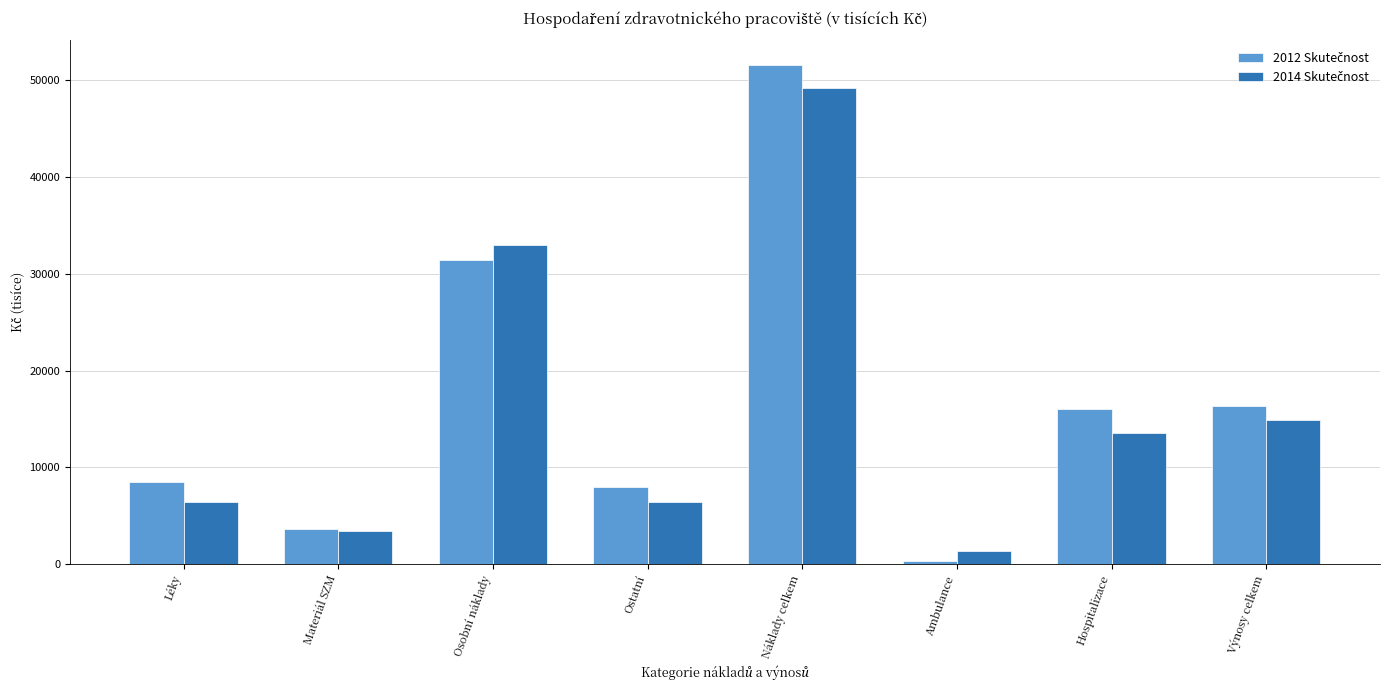

What is the difference between the highest and lowest values at Hospitalizace?

2416.6